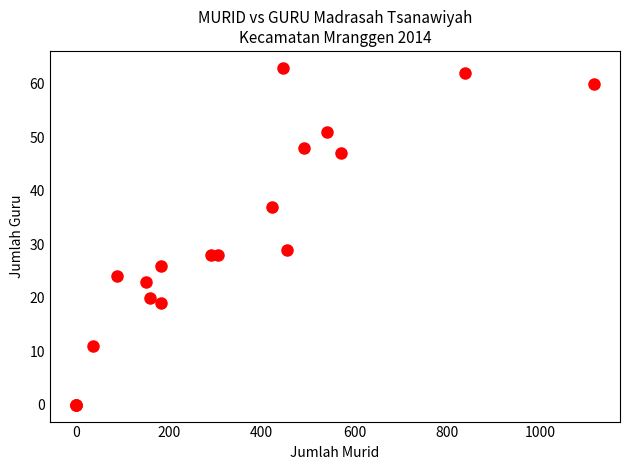

What Y value in the scatter plot is closest to 31?

29